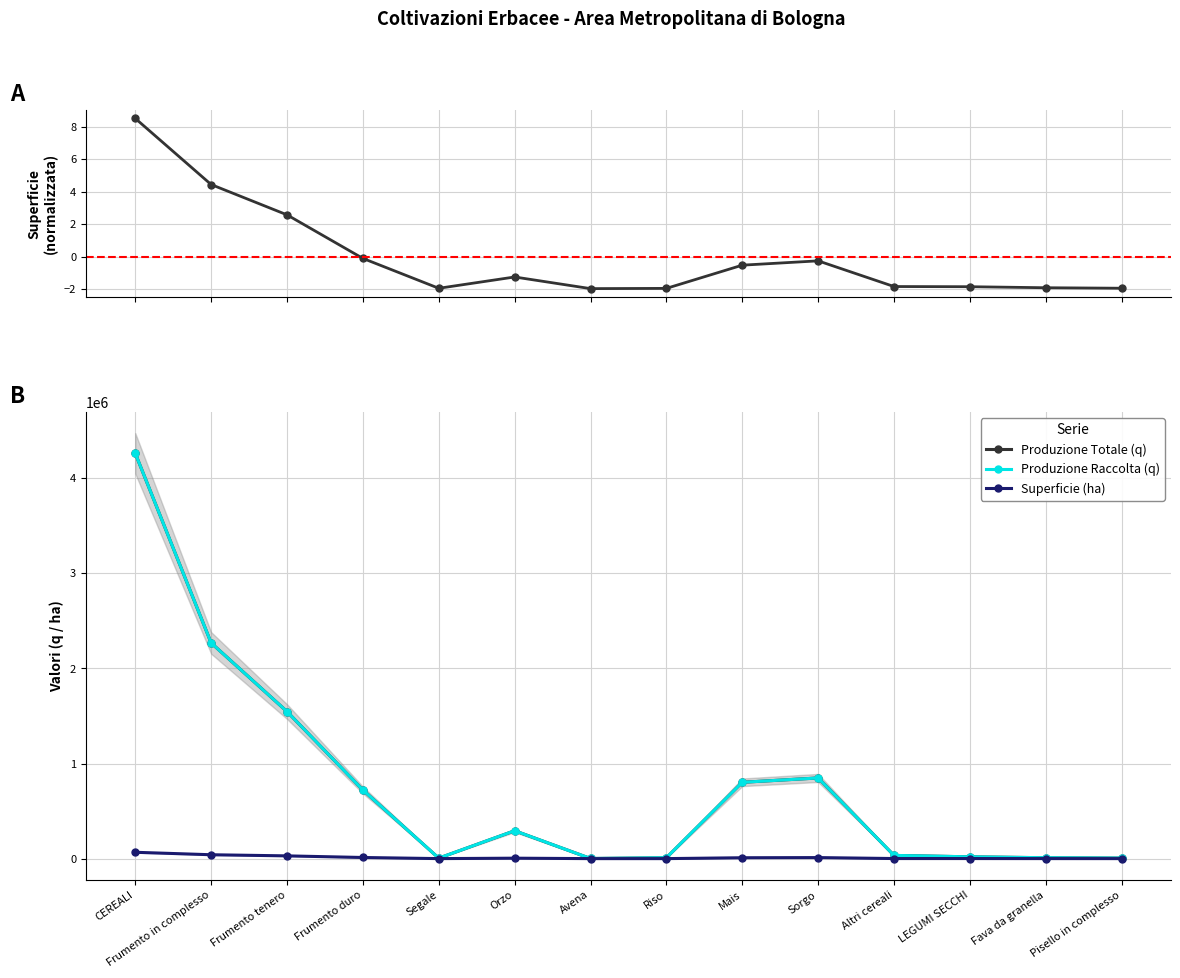

List the series in order of their peak value, lowest first.

Superficie (ha), Produzione Totale (q), Produzione Raccolta (q)